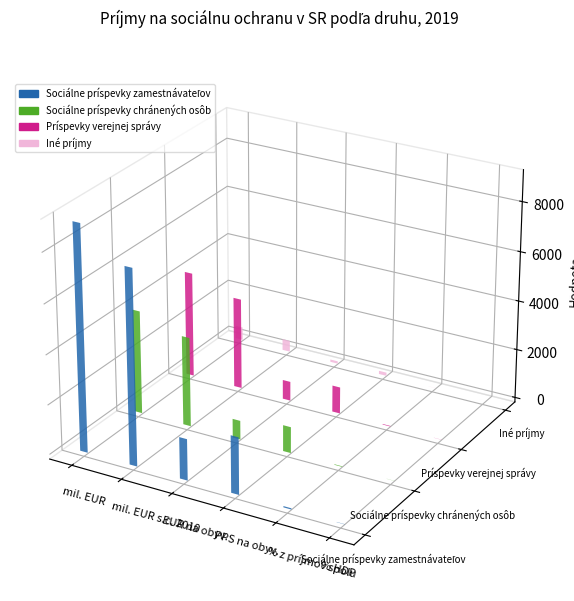

List the series in order of their peak value, highest first.

Sociálne príspevky zamestnávateľov, Príspevky verejnej správy, Sociálne príspevky chránených osôb, Iné príjmy